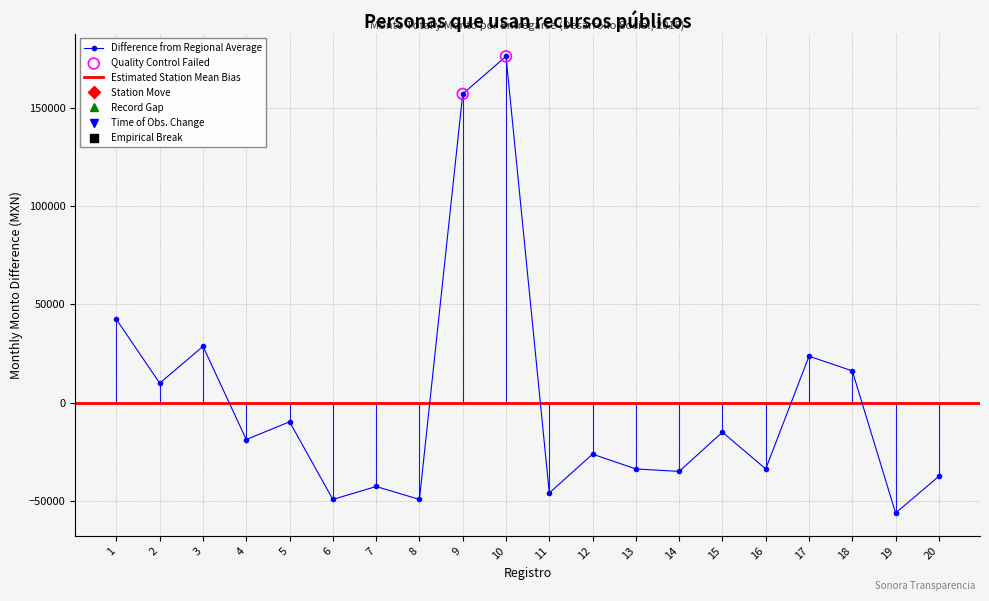

What is the change in value from 6 to 11?

+3300